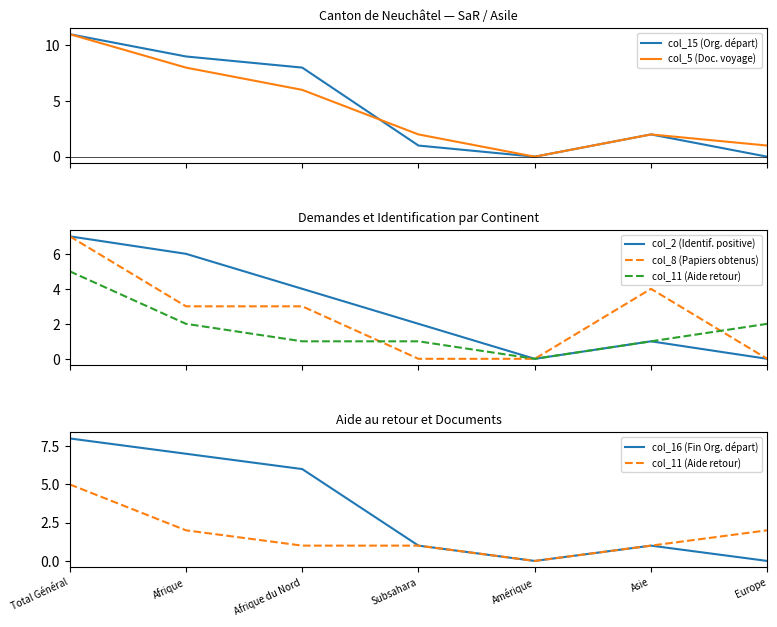

True or false: col_16 (Fin Org. départ) has a value of 0 at Subsahara.

False